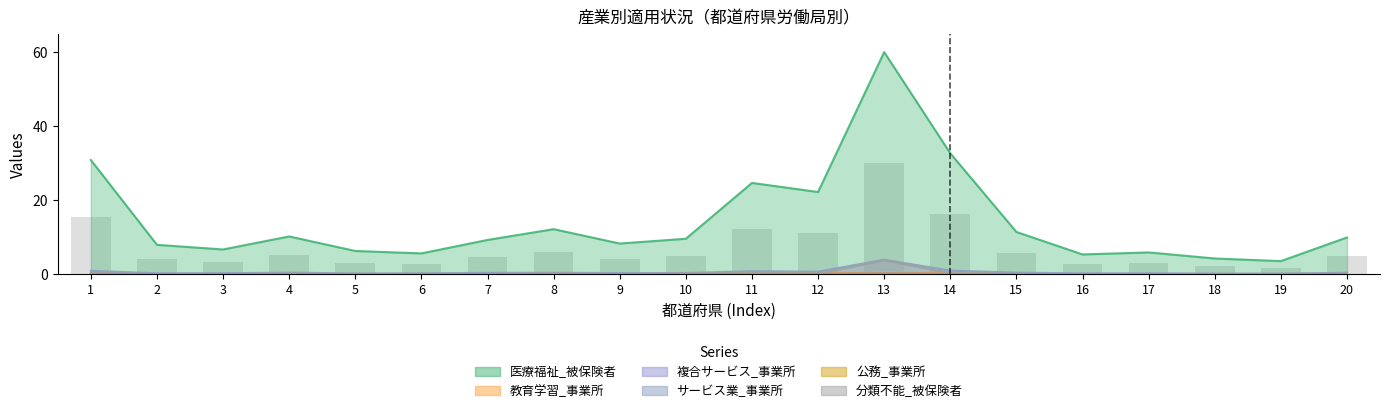

True or false: 複合サービス_事業所 has a value of 0.1 at 16.

False